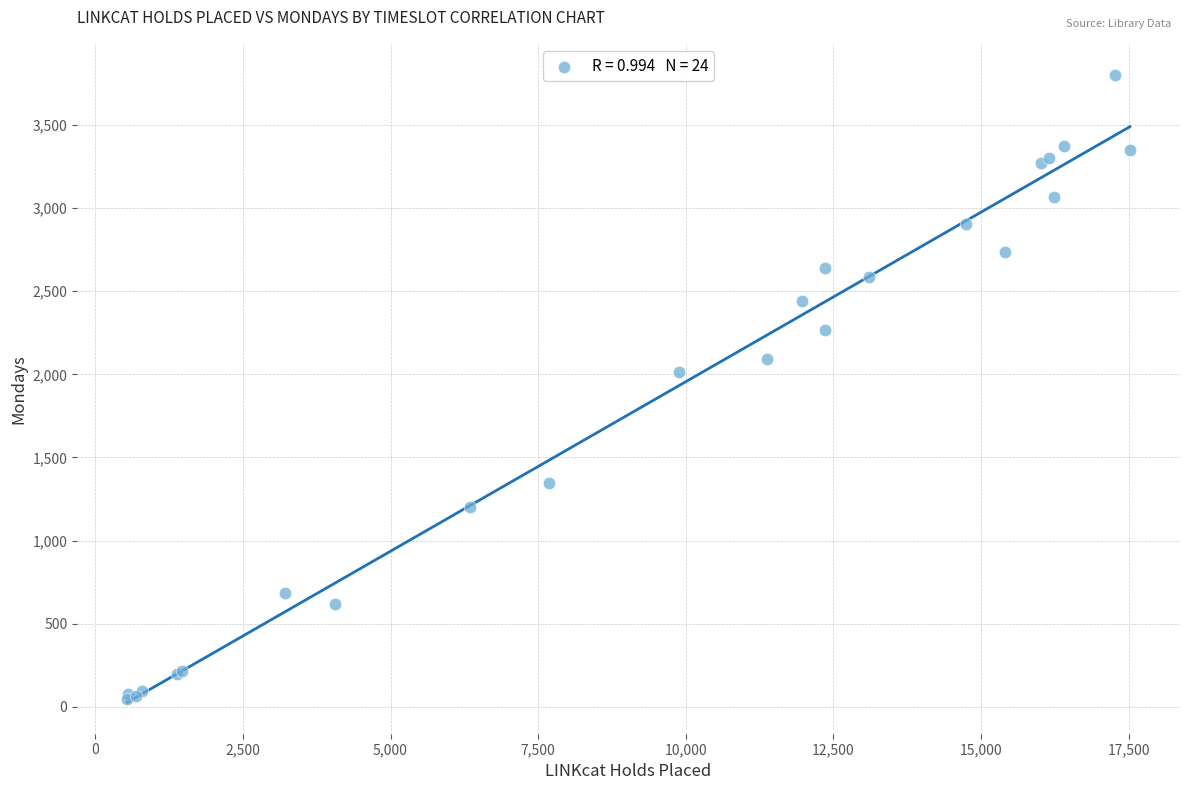

What Y value in the scatter plot is closest to 1922?

2016